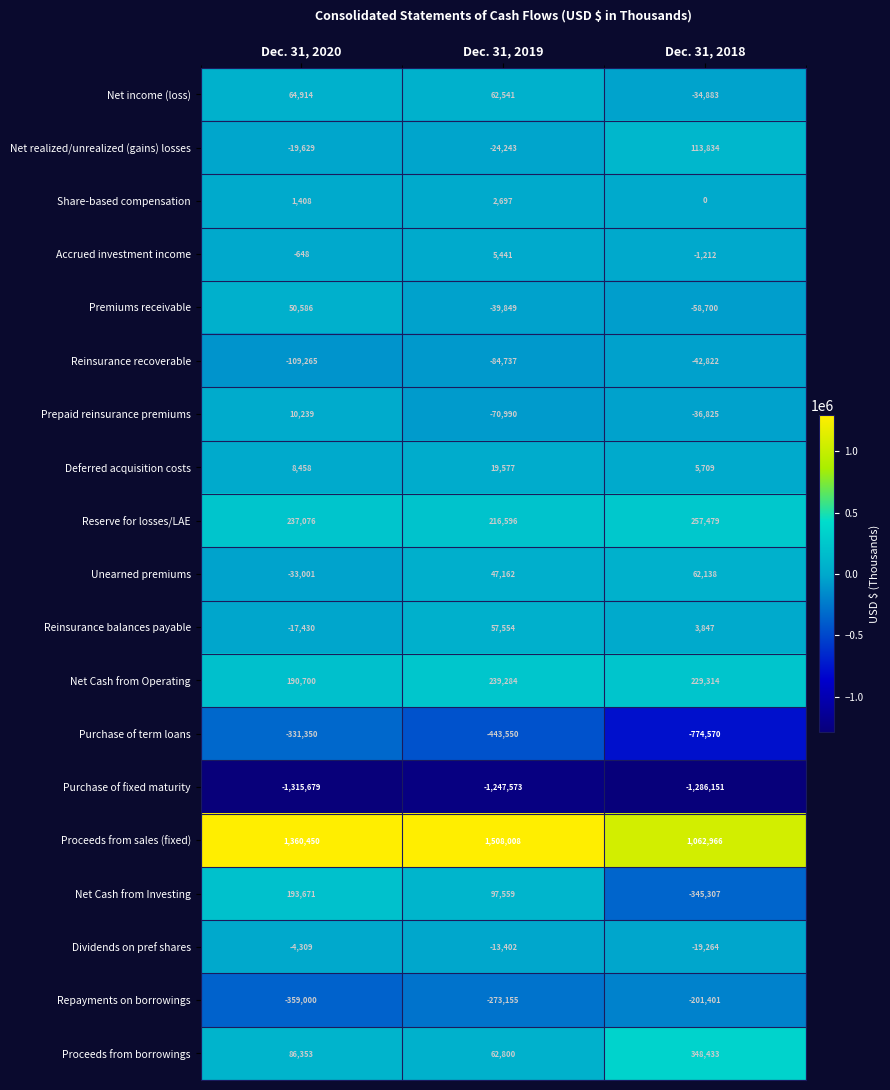

Rank the series at Dec. 31, 2019 from highest to lowest value.

Proceeds from sales (fixed), Net Cash from Operating, Reserve for losses/LAE, Net Cash from Investing, Proceeds from borrowings, Net income (loss), Reinsurance balances payable, Unearned premiums, Deferred acquisition costs, Accrued investment income, Share-based compensation, Dividends on pref shares, Net realized/unrealized (gains) losses, Premiums receivable, Prepaid reinsurance premiums, Reinsurance recoverable, Repayments on borrowings, Purchase of term loans, Purchase of fixed maturity